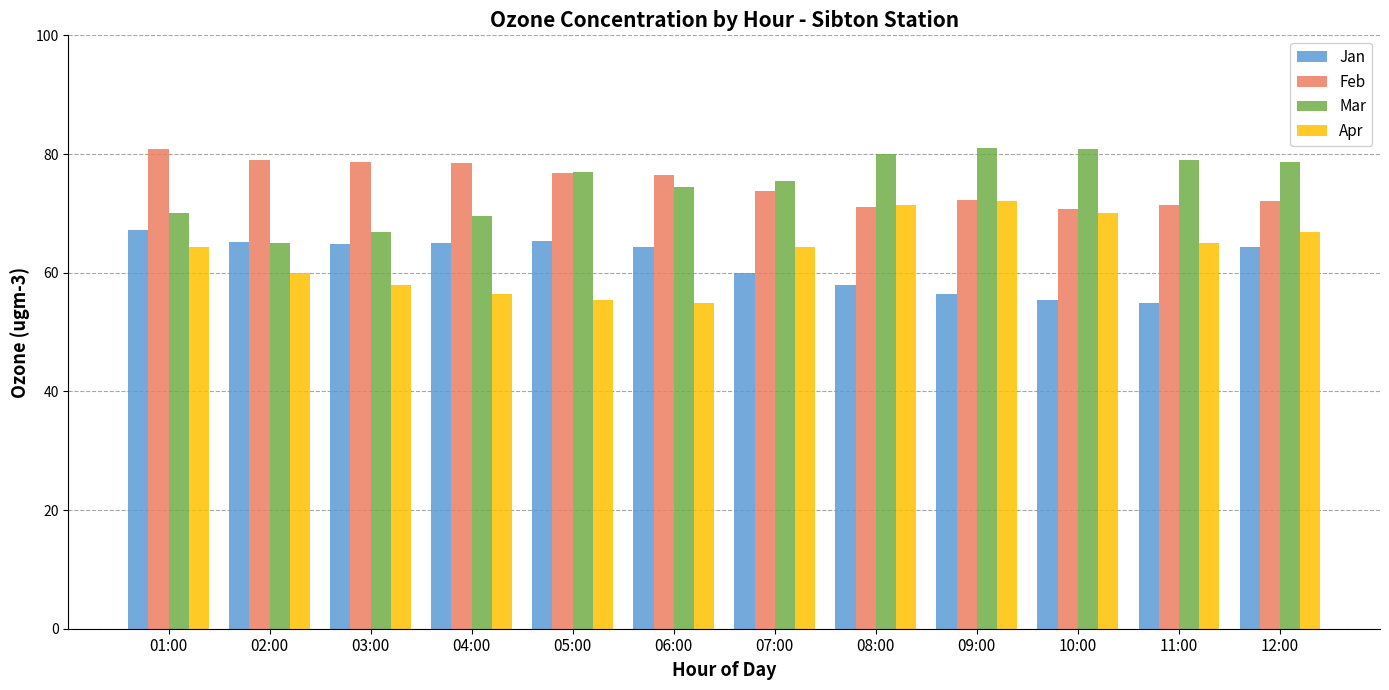

Is the value of Jan at 01:00 greater than the value of Mar at 06:00?

No